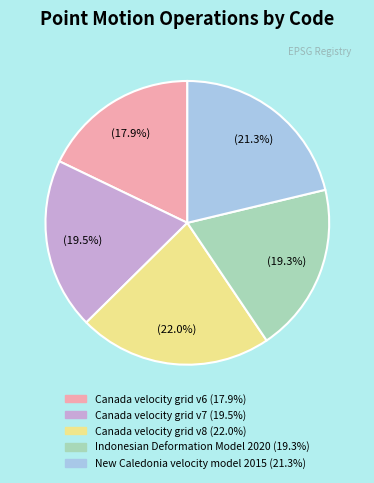

What is the smallest slice in the pie chart?

Canada velocity grid v6